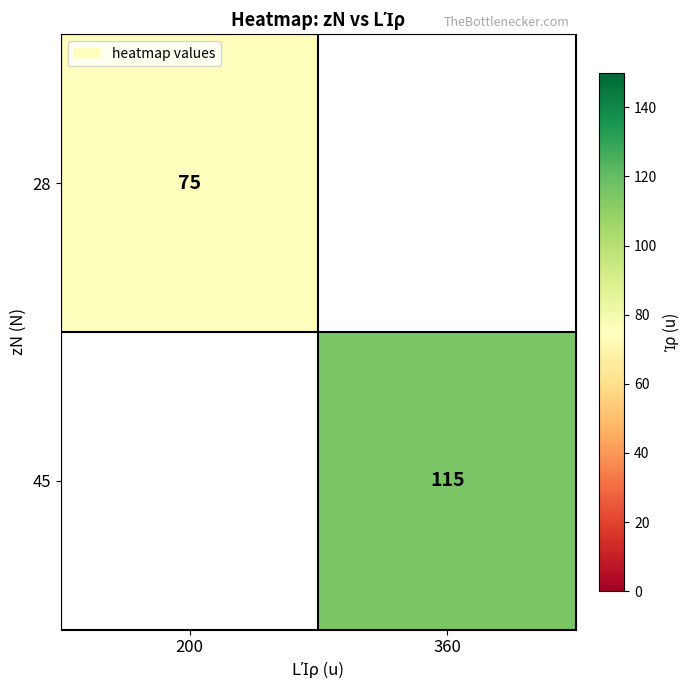

Is it true that 28 equals 24 at 200?

False